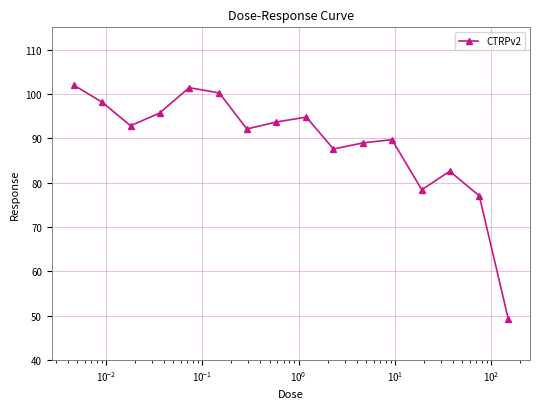

What is the value of the 8th point from the left?

93.6